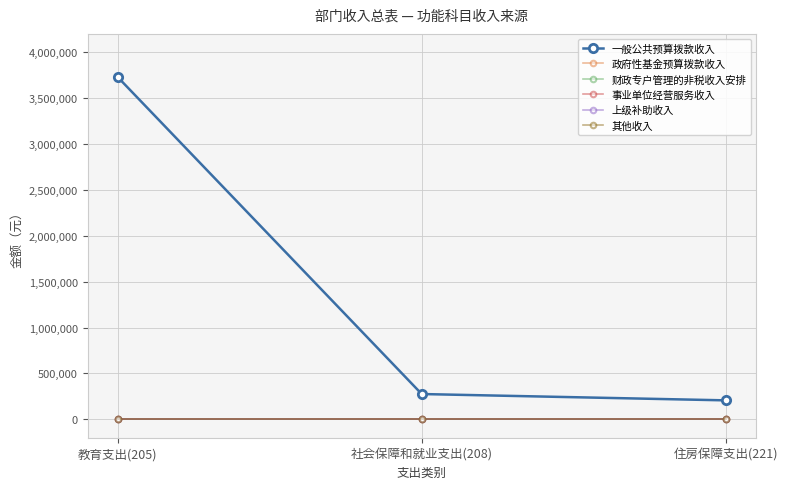

Reading left to right, transcribe all the data shown in this chart.

一般公共预算拨款收入: 3727100	275700	206800
政府性基金预算拨款收入: 0	0	0
财政专户管理的非税收入安排: 0	0	0
事业单位经营服务收入: 0	0	0
上级补助收入: 0	0	0
其他收入: 0	0	0